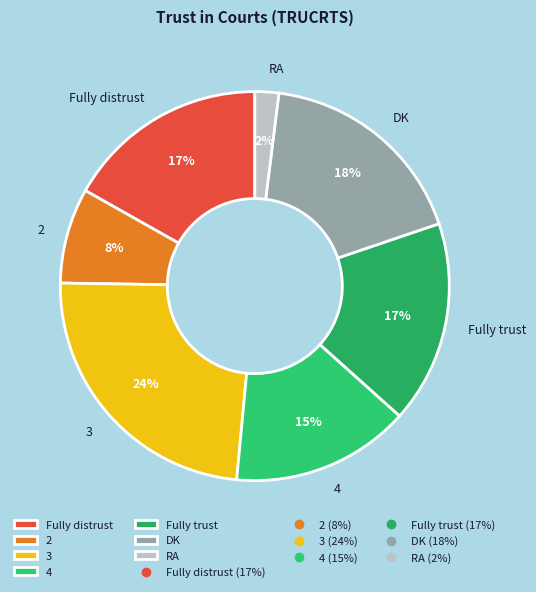

What is the smallest slice in the pie chart?

RA